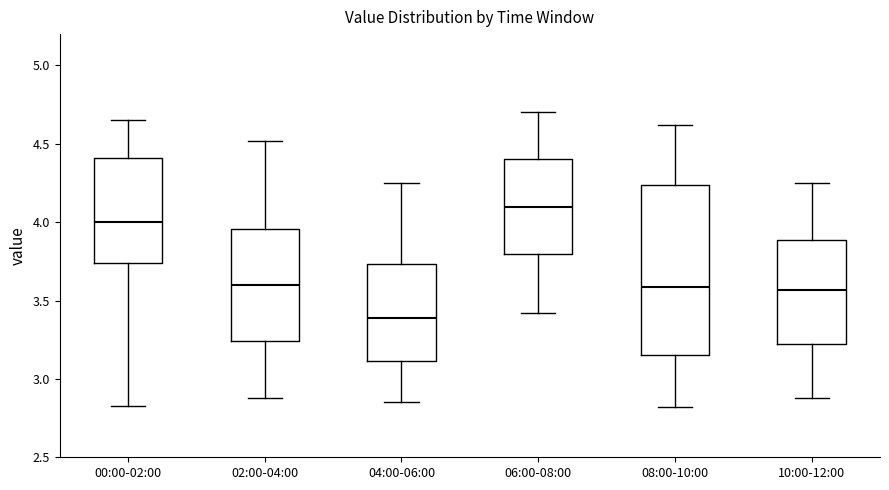

Which box has the lowest median line?

04:00-06:00